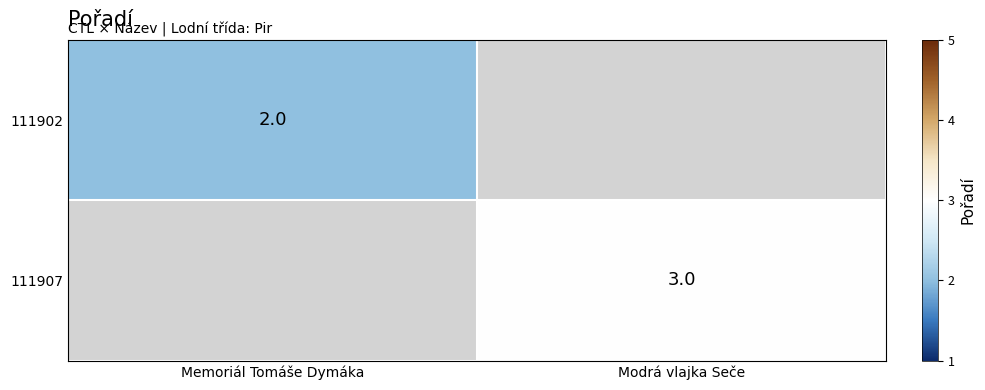

True or false: 111902 has a value of 1 at Memoriál Tomáše Dymáka.

False